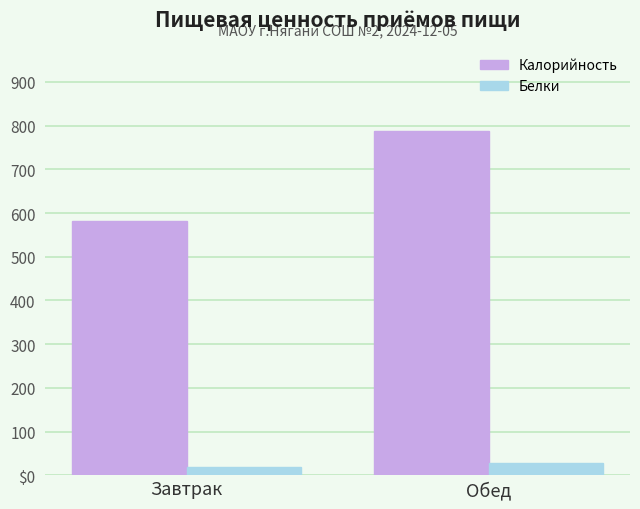

Which series has the widest spread of values?

Калорийность